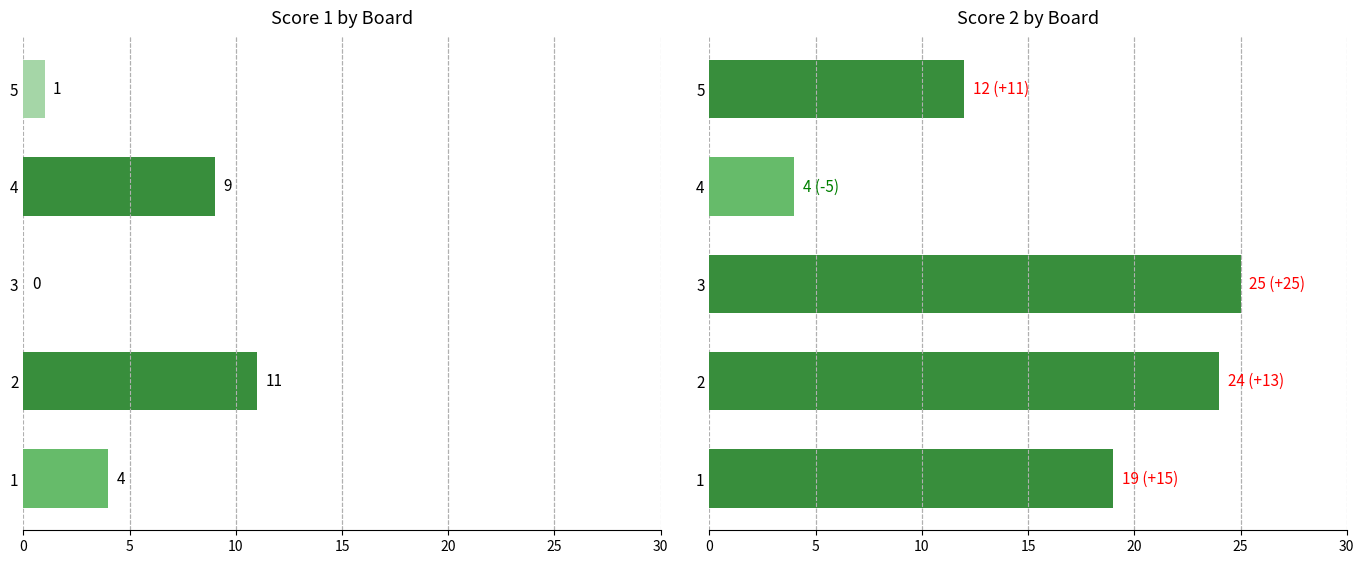

How many values in the Score 2 series are below 19?

2